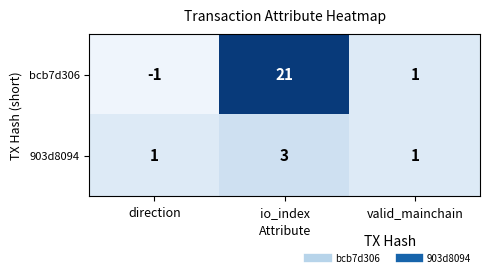

What is the greatest value displayed?

21